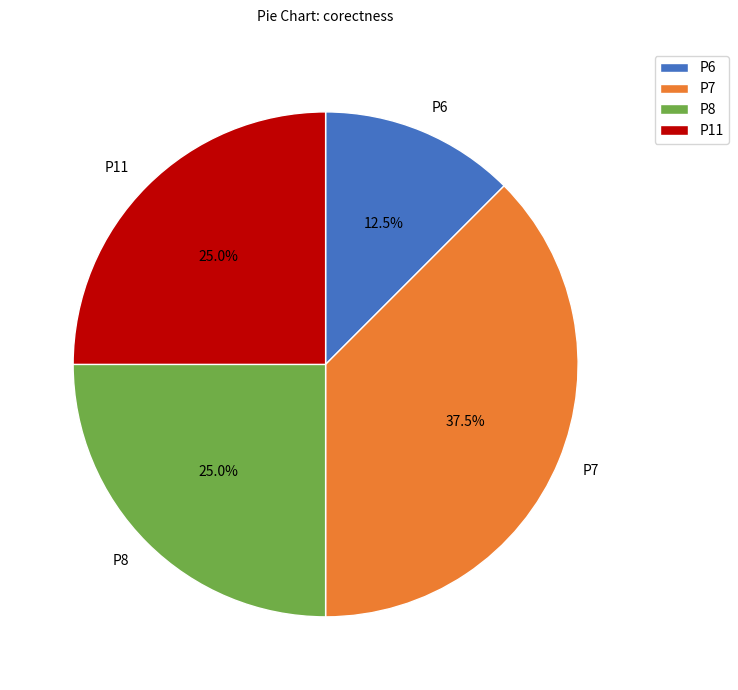

Is there a majority slice in this chart?

No